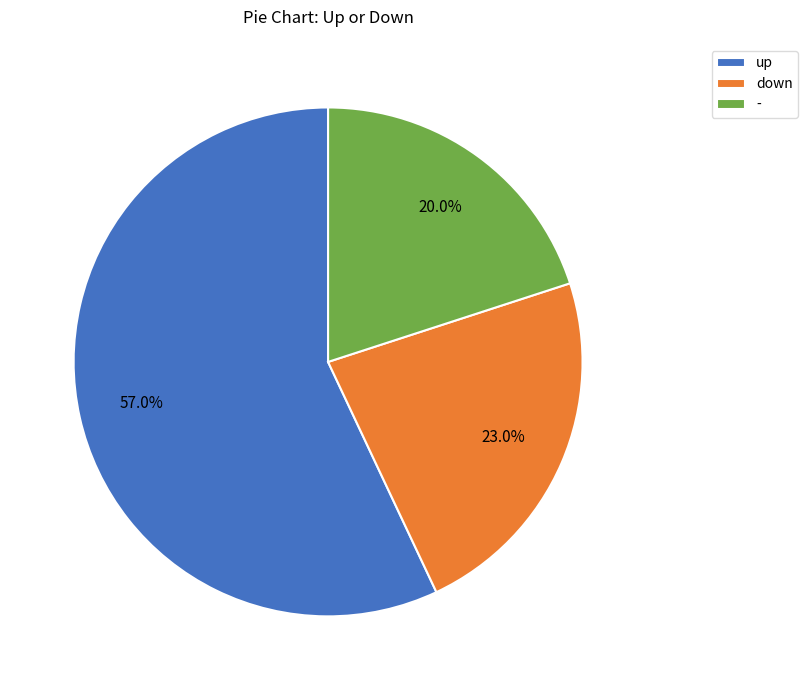

What is the largest slice in the pie chart?

up